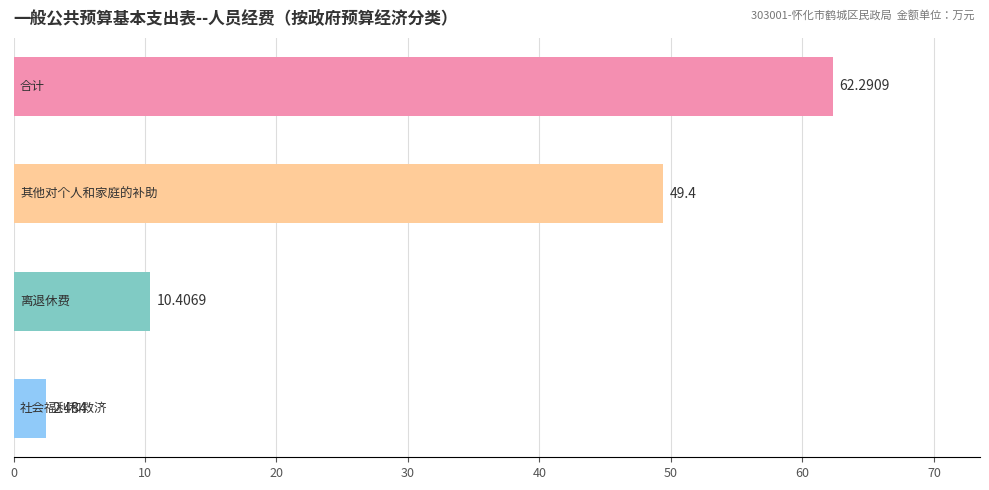

How many bars are there in total?

4